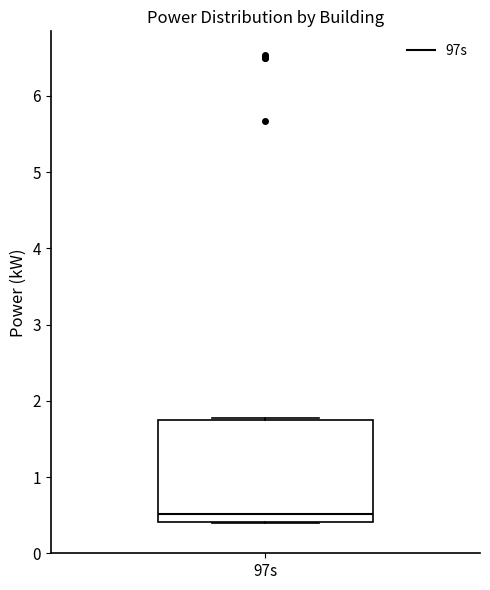

Transcribe this box plot: give where the median line is, the range the box spans, and where the two whiskers end, as read against the y-axis. The values are not printed on the chart, so give them approximately, as read against the axis.

median 0.5, box 0.4 to 1.8, whiskers 0.4 to 1.8